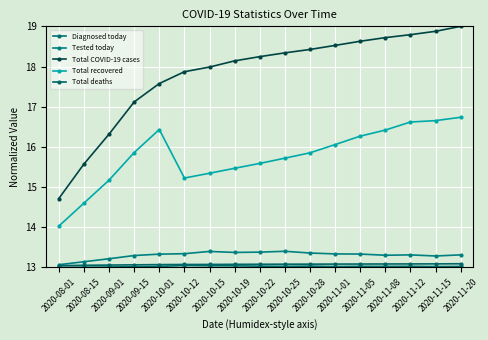

True or false: Total COVID-19 cases has a value of 18.3 at 2020-10-25.

True